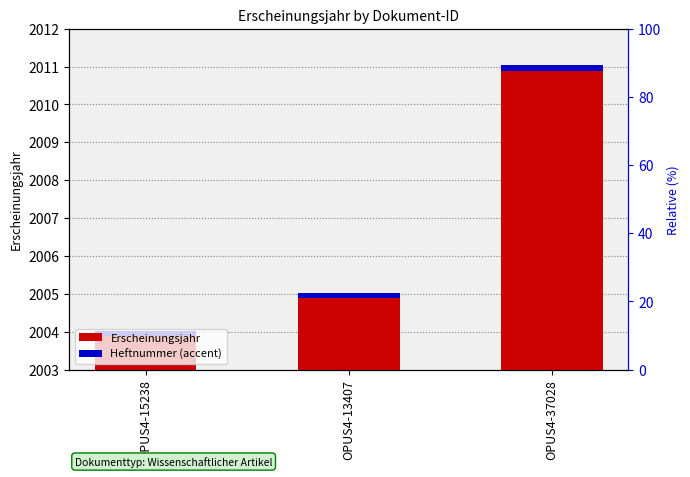

At how many categories does at least one series exceed 358?

3